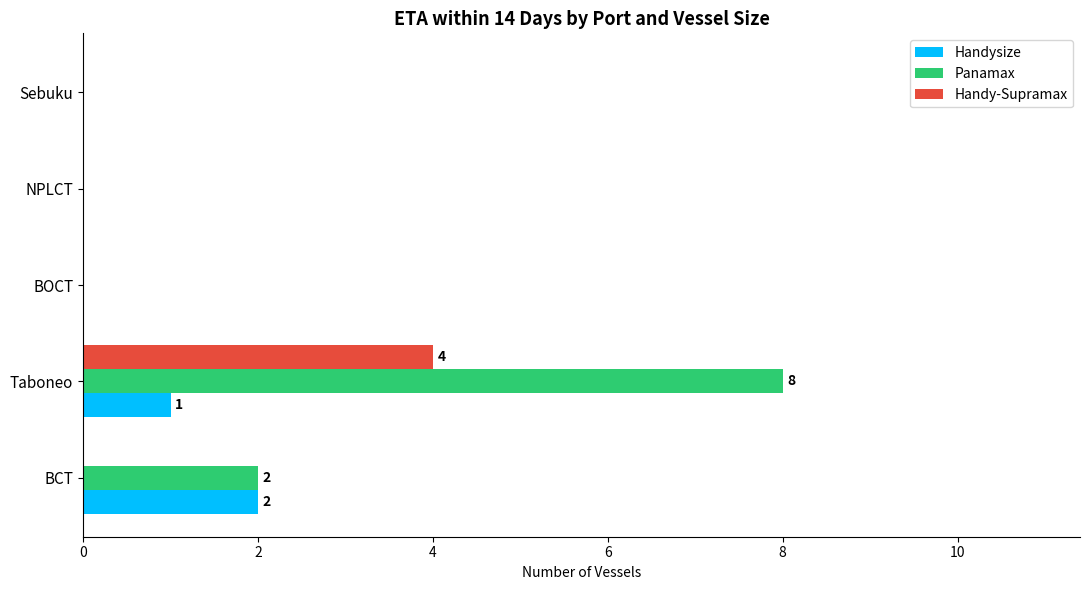

What is the sum of the Handy-Supramax values at Taboneo and BCT?

4